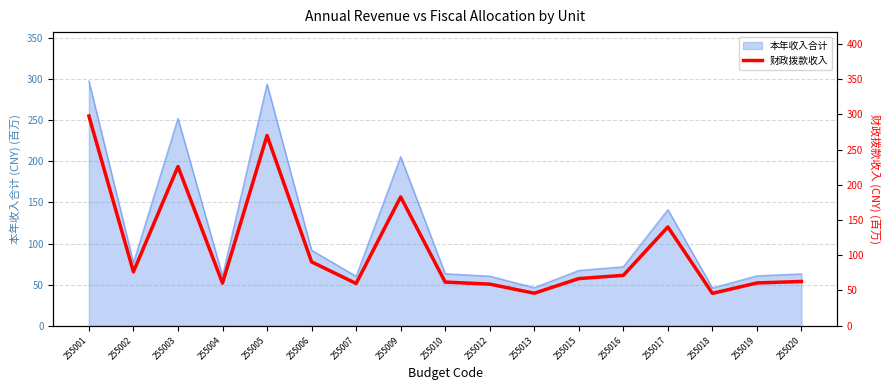

True or false: the data shows 365.9 at 255003.

False